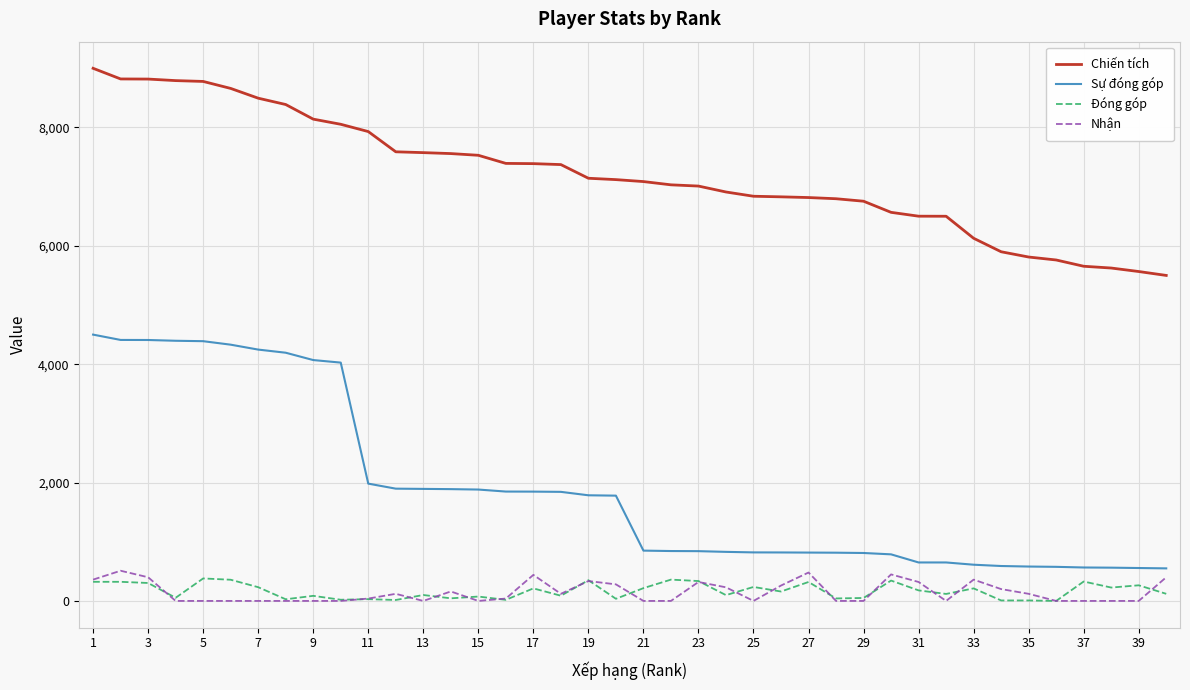

True or false: Nhận and Sự đóng góp cross at least once.

False